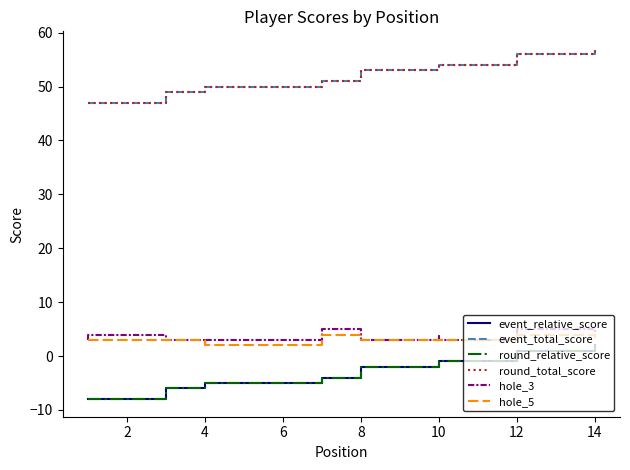

Which series has the widest spread of values?

event_relative_score